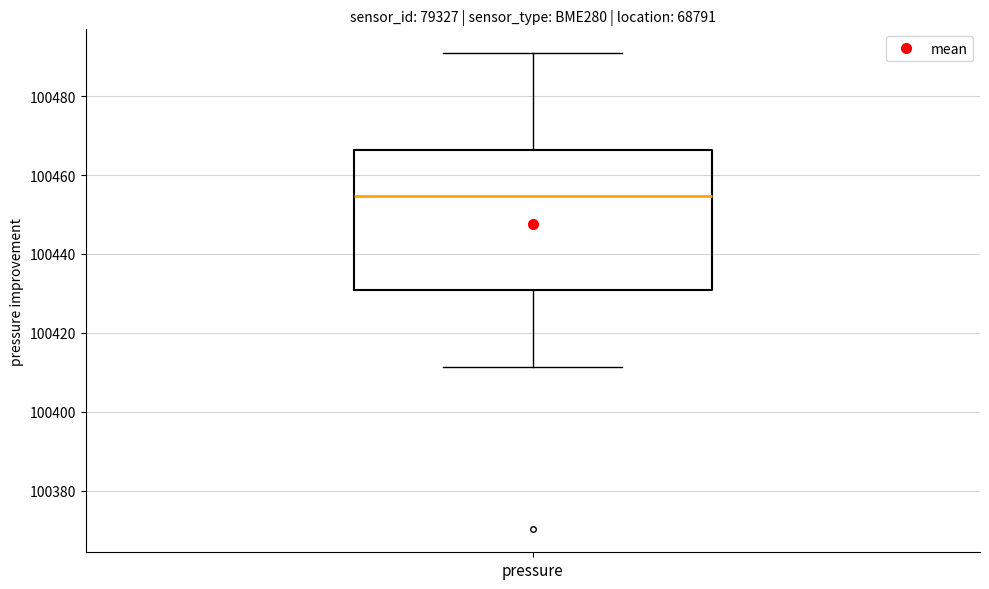

Read this box plot against the y-axis: the position of the median line, the range covered by the box, and the ends of both whiskers. The values are not printed on the chart, so give them approximately, as read against the axis.

median 100454, box 100430 to 100466, whiskers 100412 to 100490